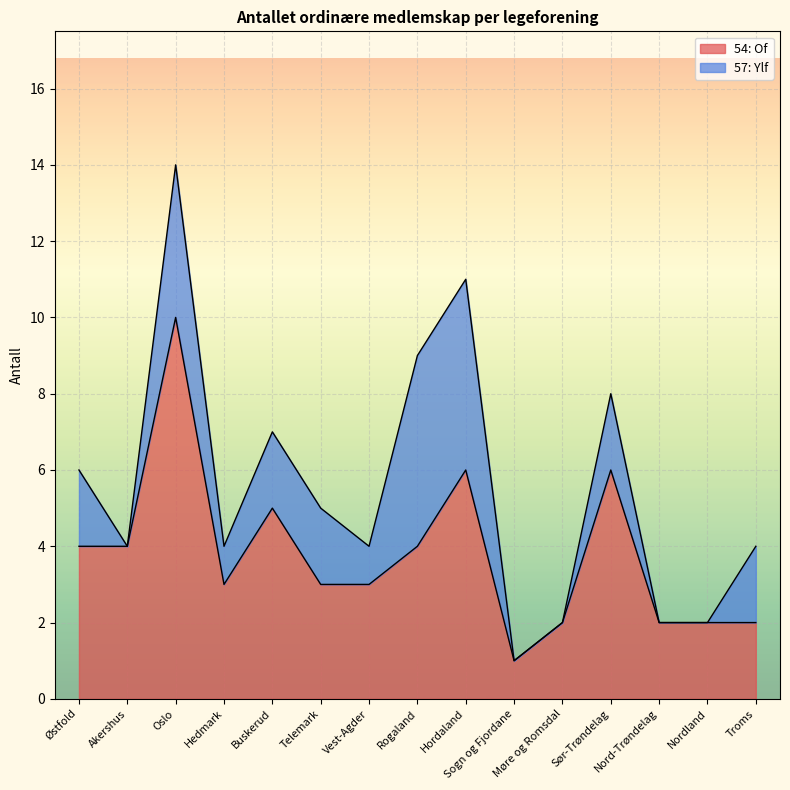

What is the sum of all values?

57